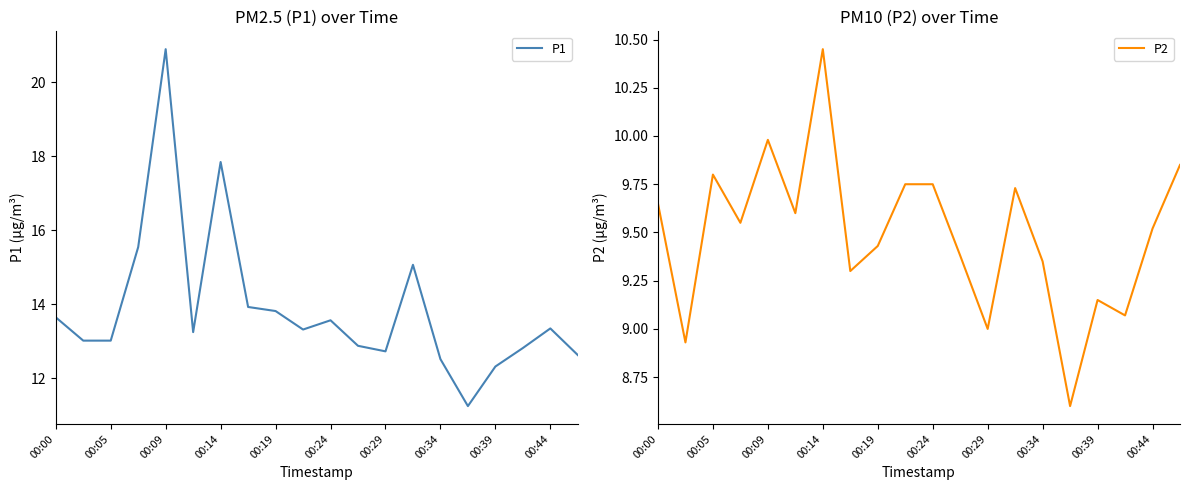

Reading left to right, list all the values displayed in this chart.

P1: 13.7	13.0	13.0	15.6	20.9	13.2	17.9	13.9	13.8	13.3	13.6	12.9	12.7	15.1	12.5	11.2	12.3	12.8	13.3	12.6
P2: 9.7	8.9	9.8	9.6	10.0	9.6	10.4	9.3	9.4	9.8	9.8	9.4	9.0	9.7	9.3	8.6	9.2	9.1	9.5	9.8